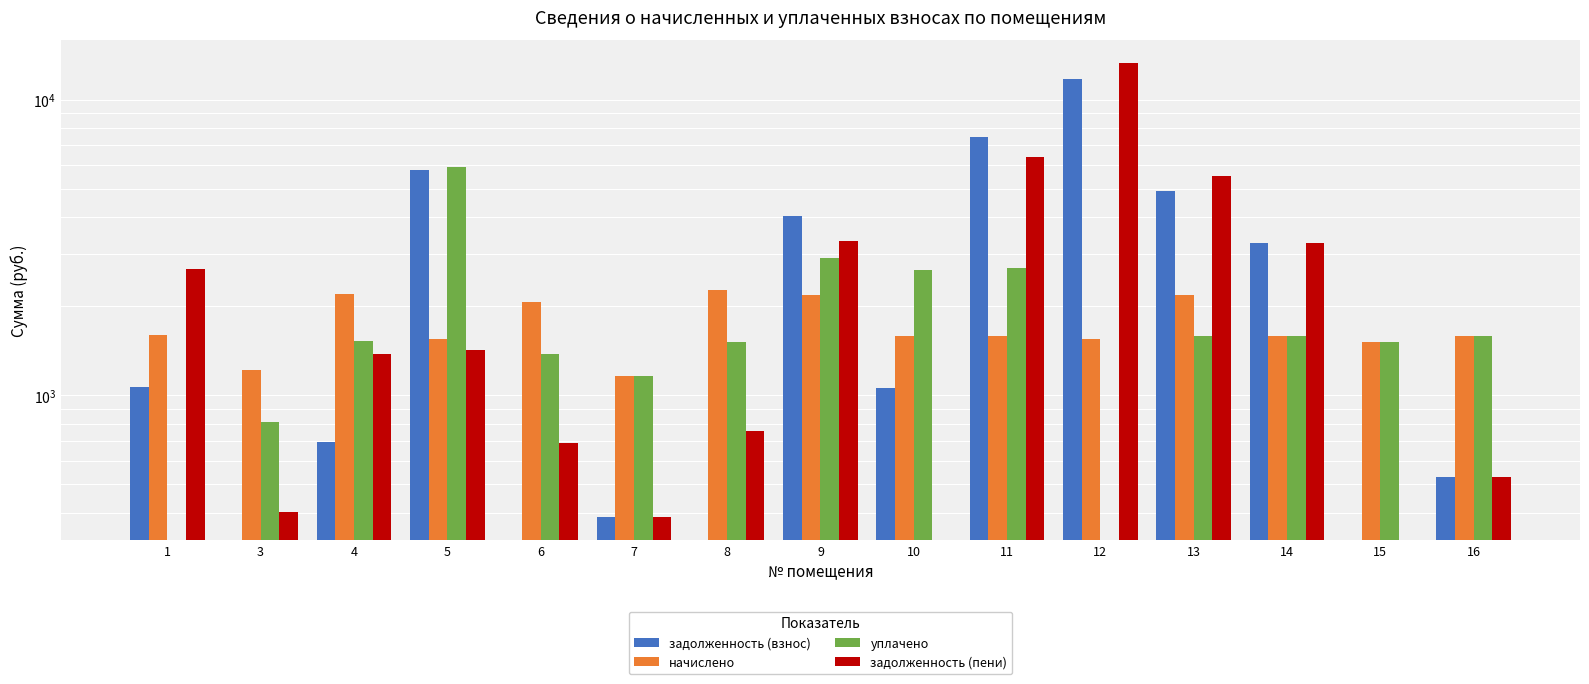

What are all the series names shown in the legend?

задолженность (взнос), начислено, уплачено, задолженность (пени)